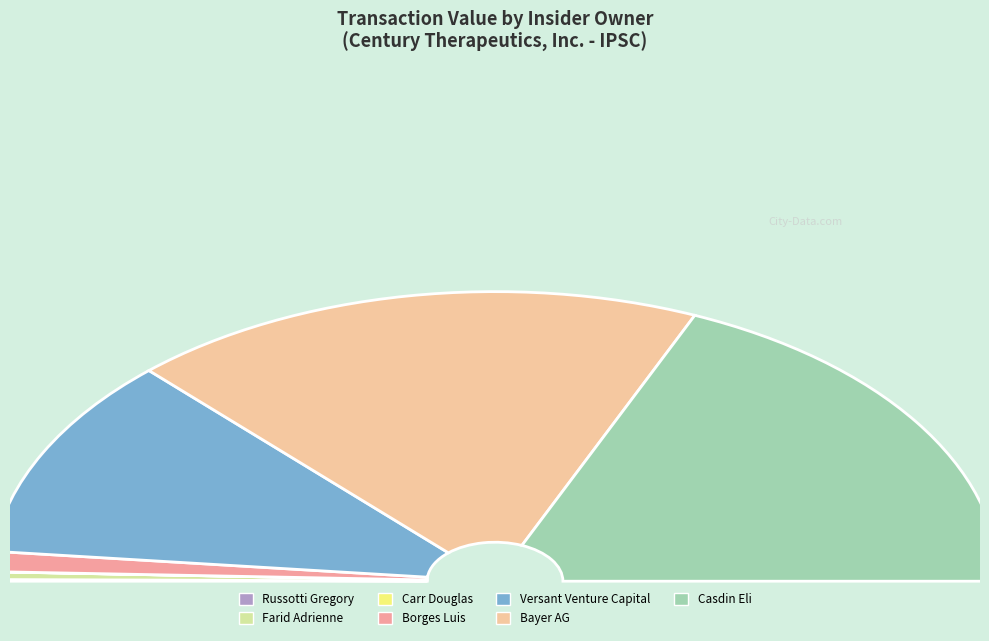

To the nearest percent, what is the difference between the largest and smallest slice percentages?

37%